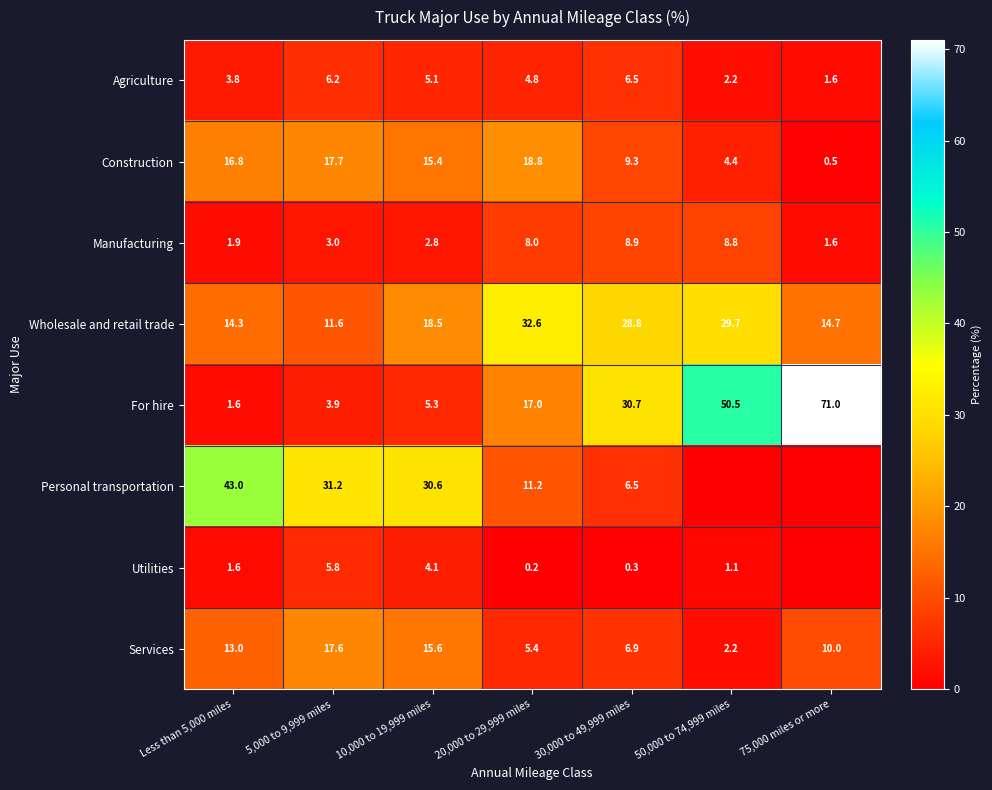

The value of Manufacturing at 10,000 to 19,999 miles is 1.9. True or false?

False